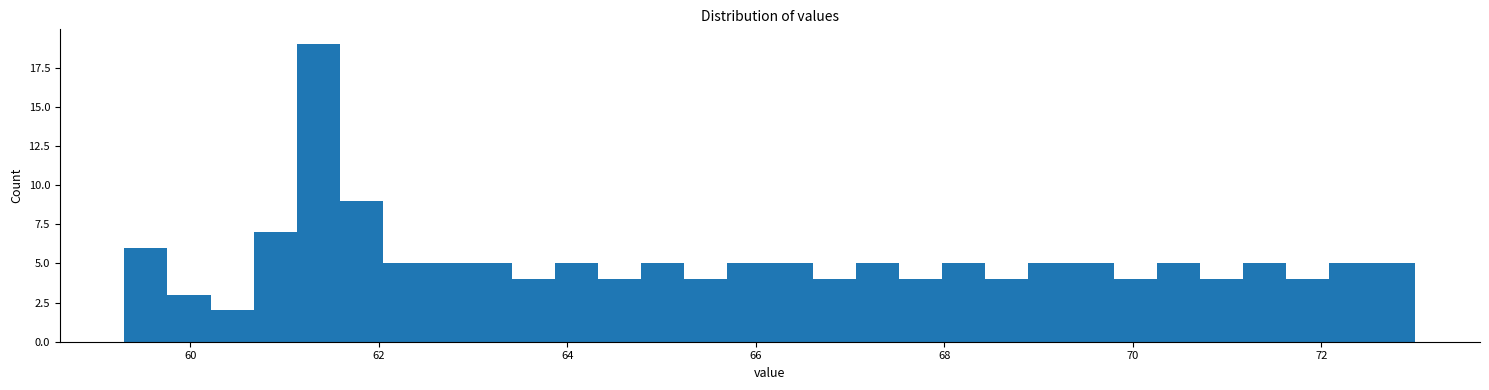

Around what value on the x-axis is the tallest bar? Give the approximate position of its centre, as read against the axis.

61.4